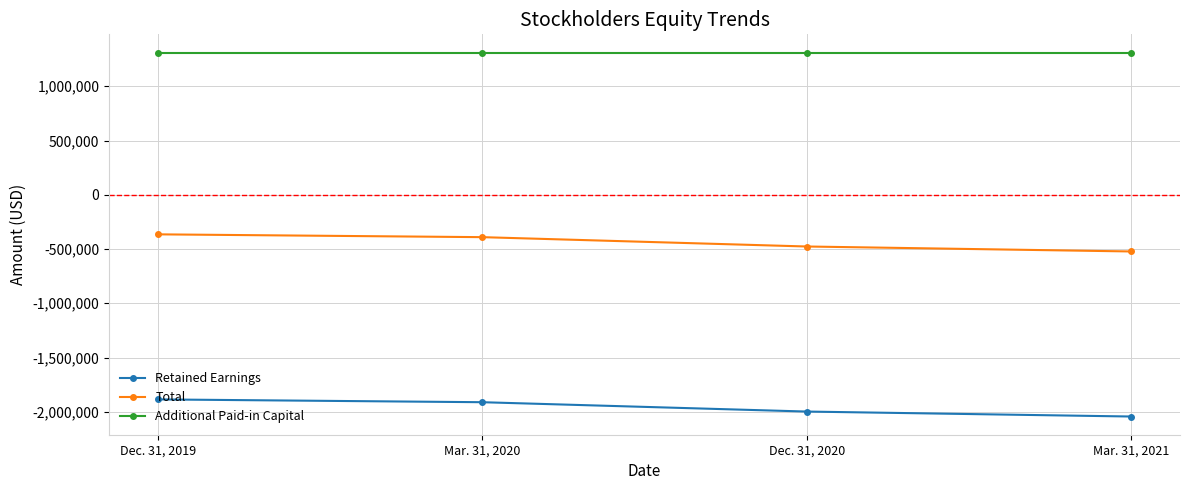

True or false: Total and Additional Paid-in Capital cross at least once.

False